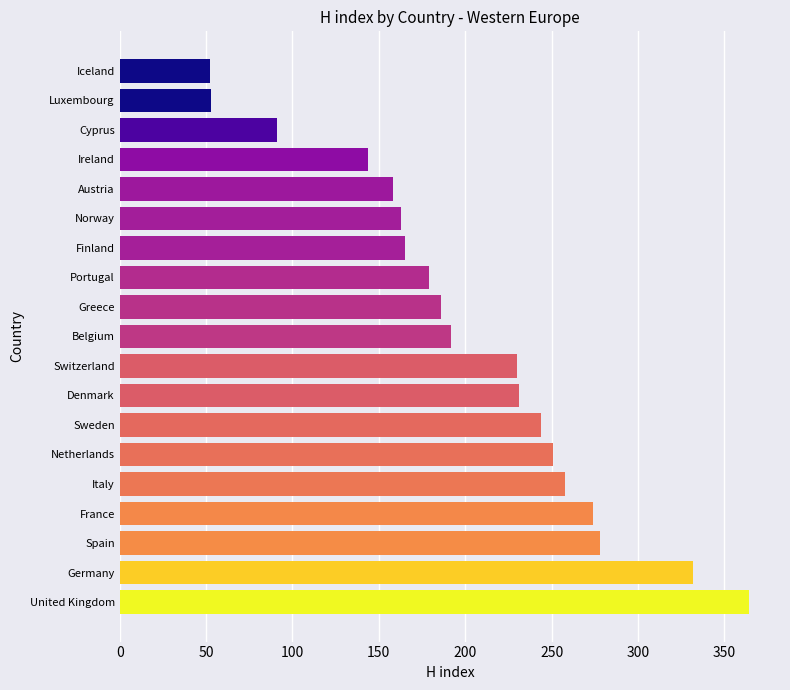

How many values are below 192?

9